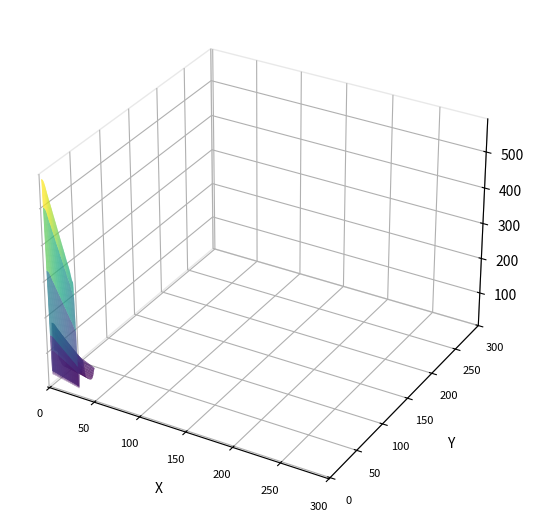

Rank the categories by value from highest to lowest.

Module, Structural BOS, Install labor & equipment, Electrical BOS, EPC overhead, Inverter, EPC/developer profit, Sales tax, Interconnection fee, Contingency, Transmission line, Developer overhead